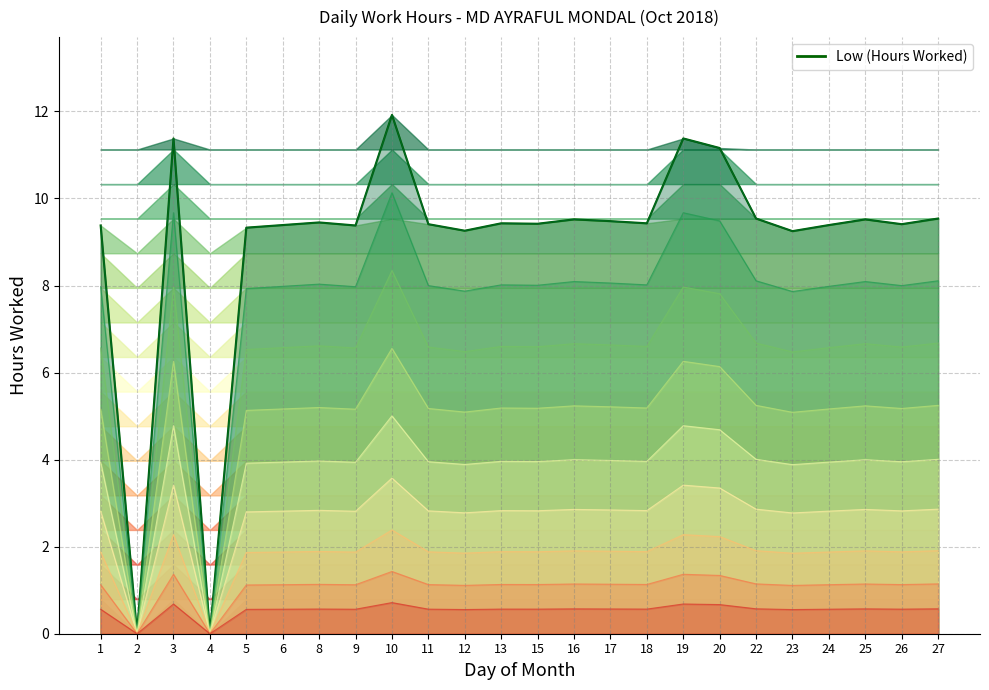

Between 3 and 4, which series saw the biggest shift?

Low (Hours Worked)